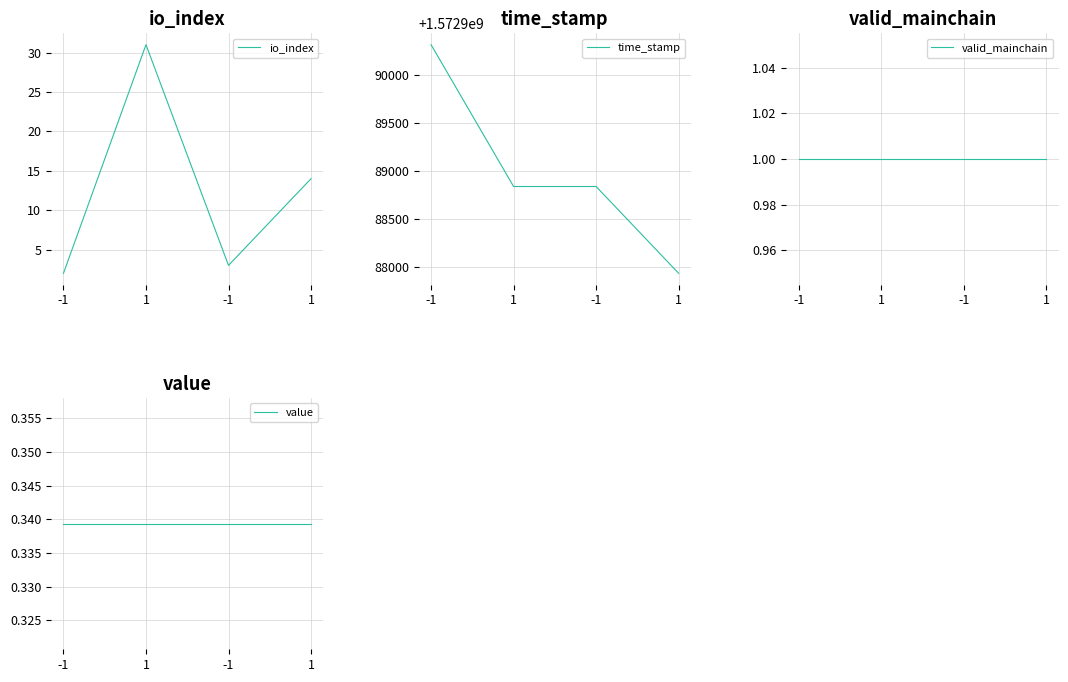

Which category has the highest value in the valid_mainchain series?

-1